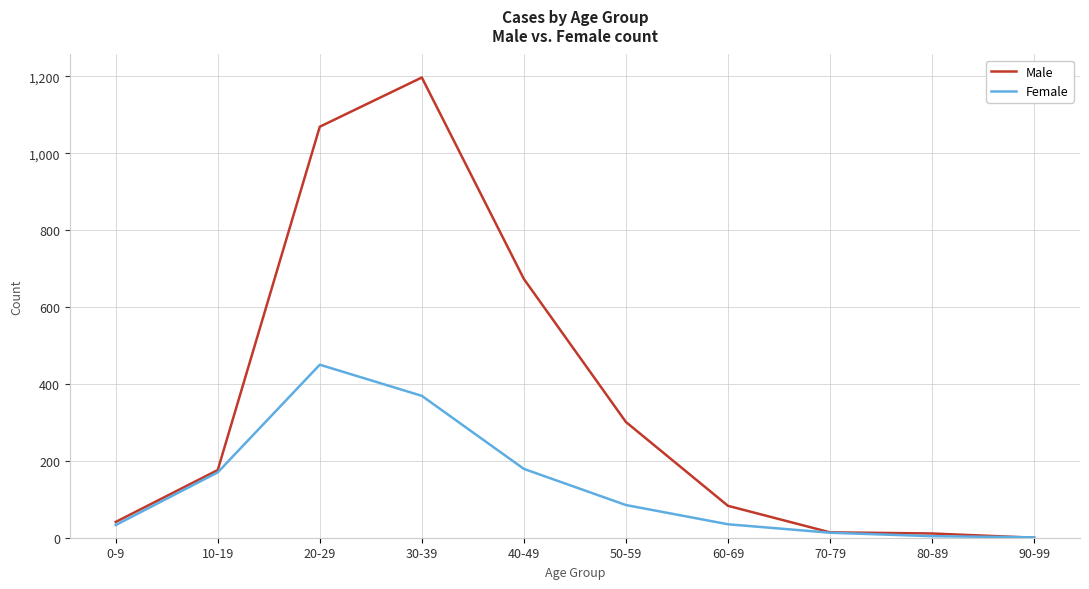

What is the approximate value of Female at 20-29, to the nearest 50?

450